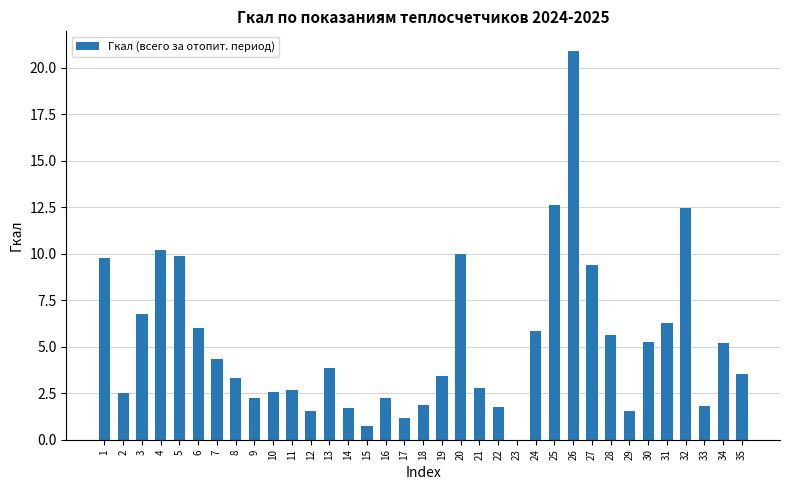

What is the greatest value displayed?

20.9